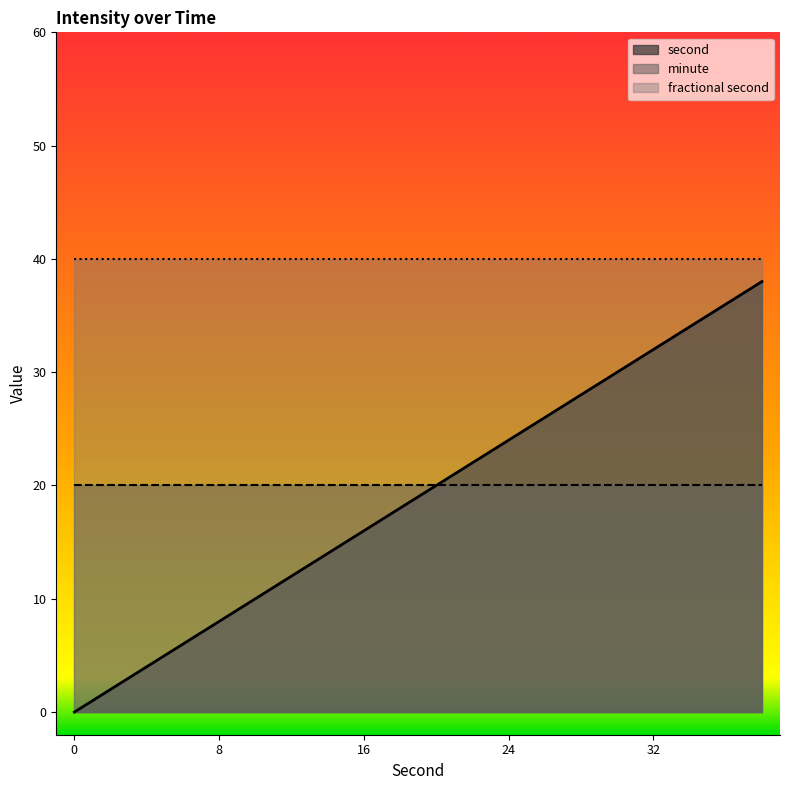

True or false: second and fractional second intersect in this chart.

False